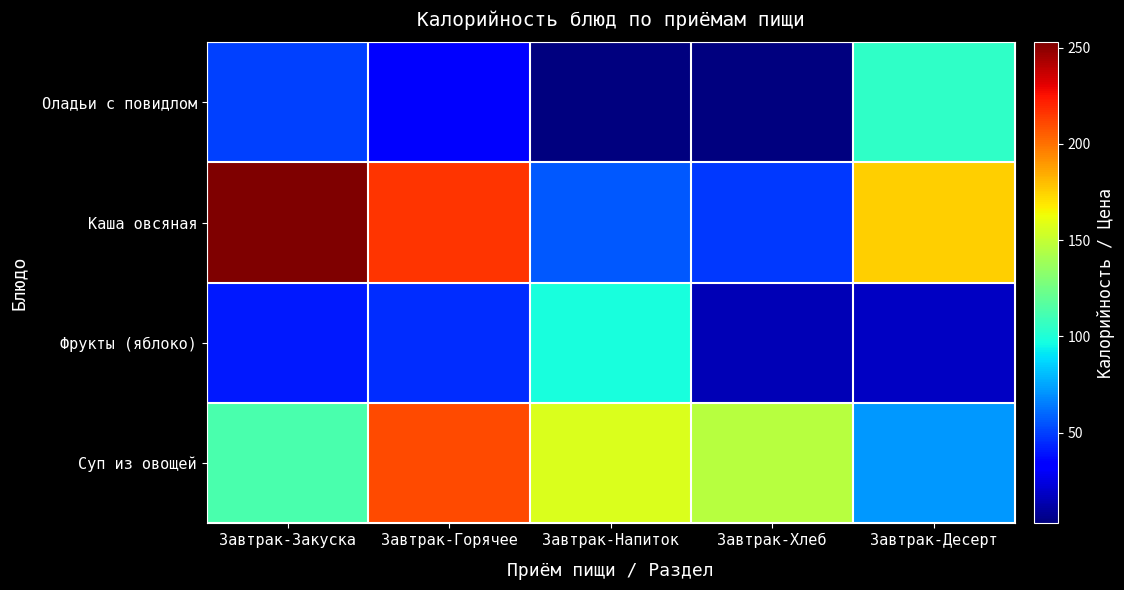

How many data points does each series have?

5